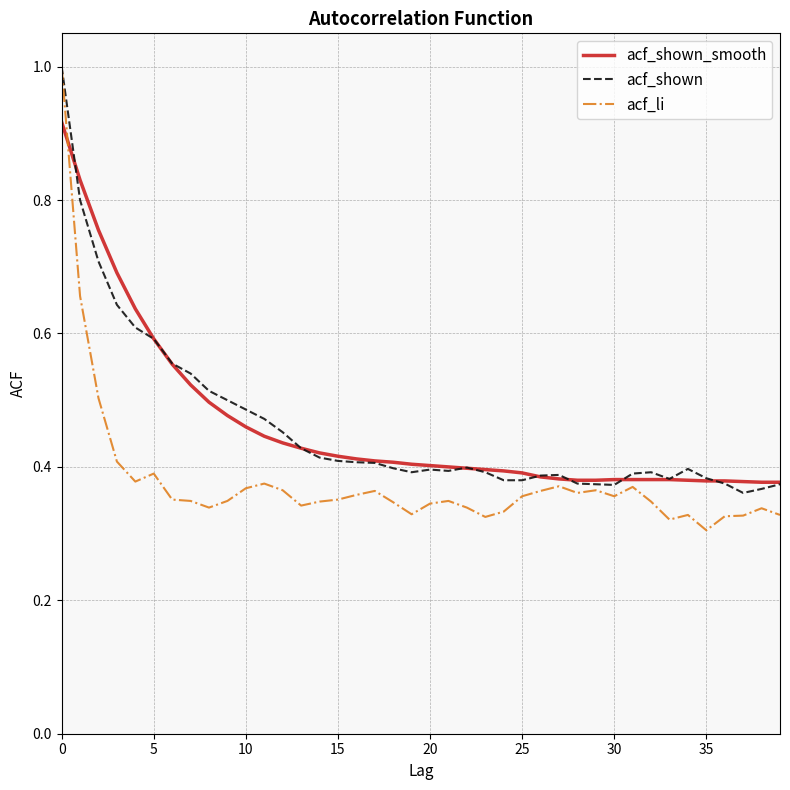

What is the highest value of the acf_li series?

1.0